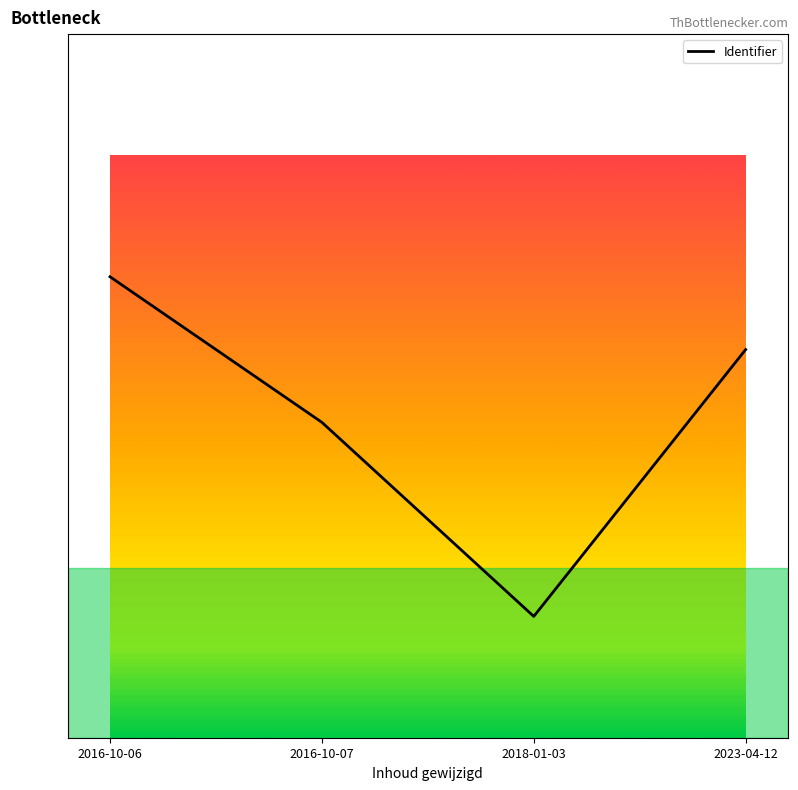

Rank the categories by value from lowest to highest.

2018-01-03, 2016-10-07, 2023-04-12, 2016-10-06